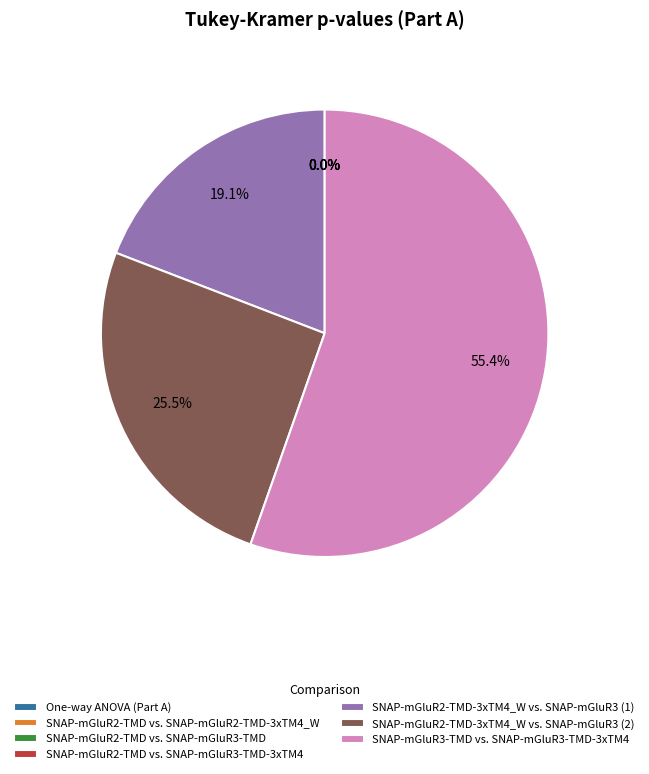

What portion of the pie excludes SNAP-mGluR3-TMD vs. SNAP-mGluR3-TMD-3xTM4?

44.6%